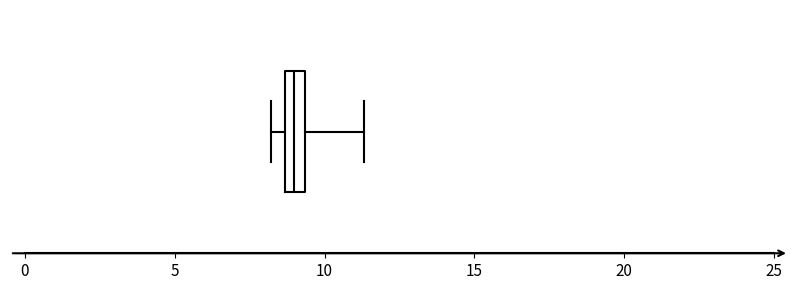

Where does the median line of the box sit on the x-axis? The values are not printed on the chart, so give them approximately, as read against the axis.

9.0